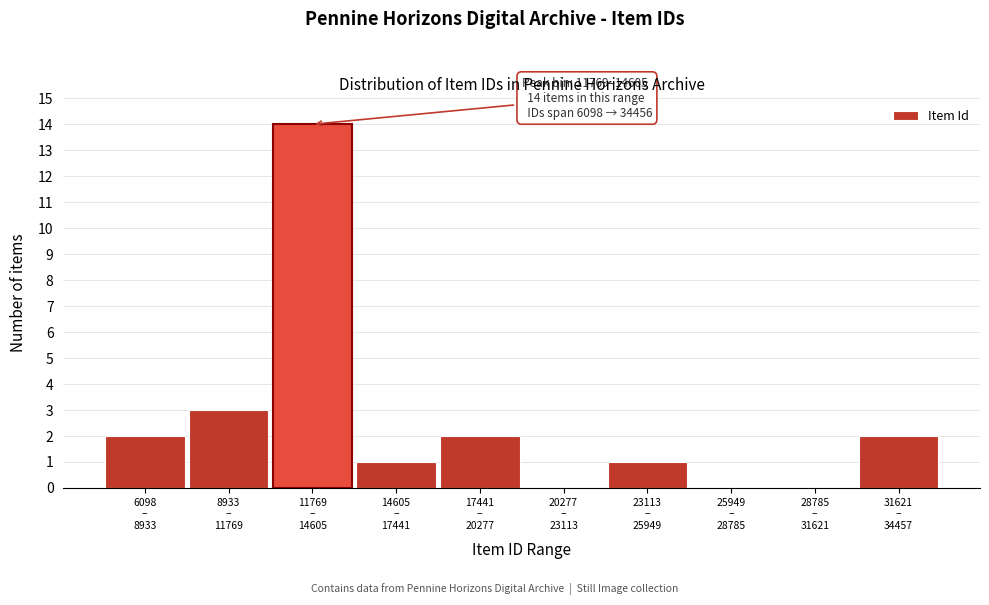

What is the greatest value displayed?

14